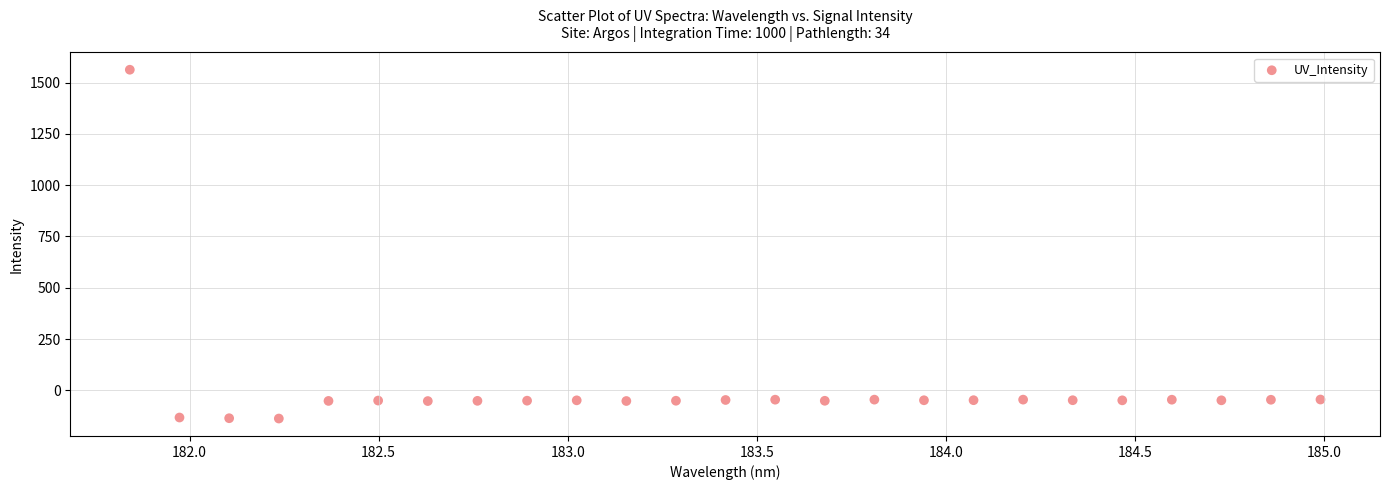

What is the range of Y values (max minus min)?

1700.5